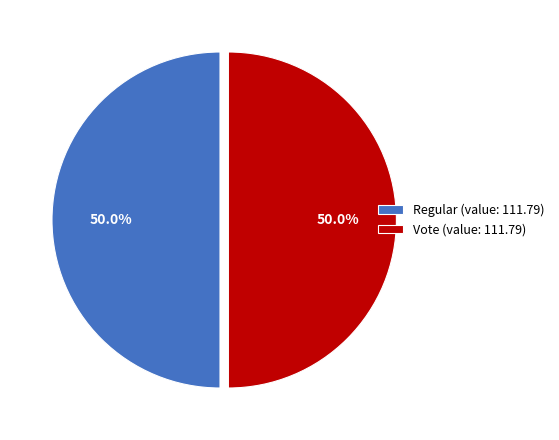

Combined, what portion of the pie is Vote (value: 111.79) and Regular (value: 111.79)?

100.0%